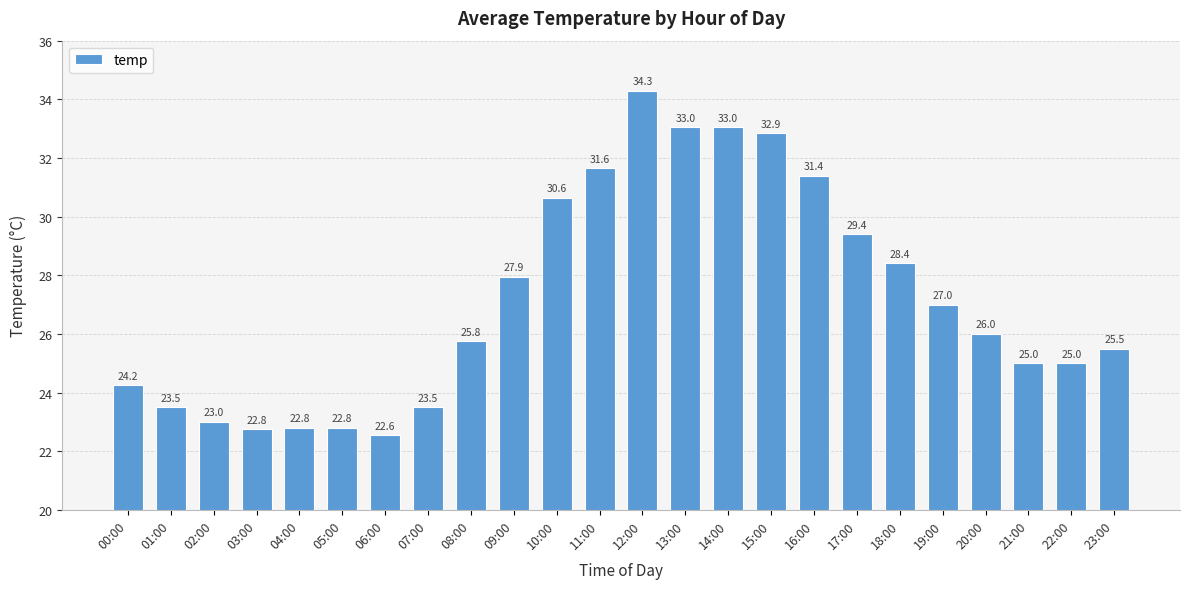

What is the difference between the values at 16:00 and 19:00?

4.4